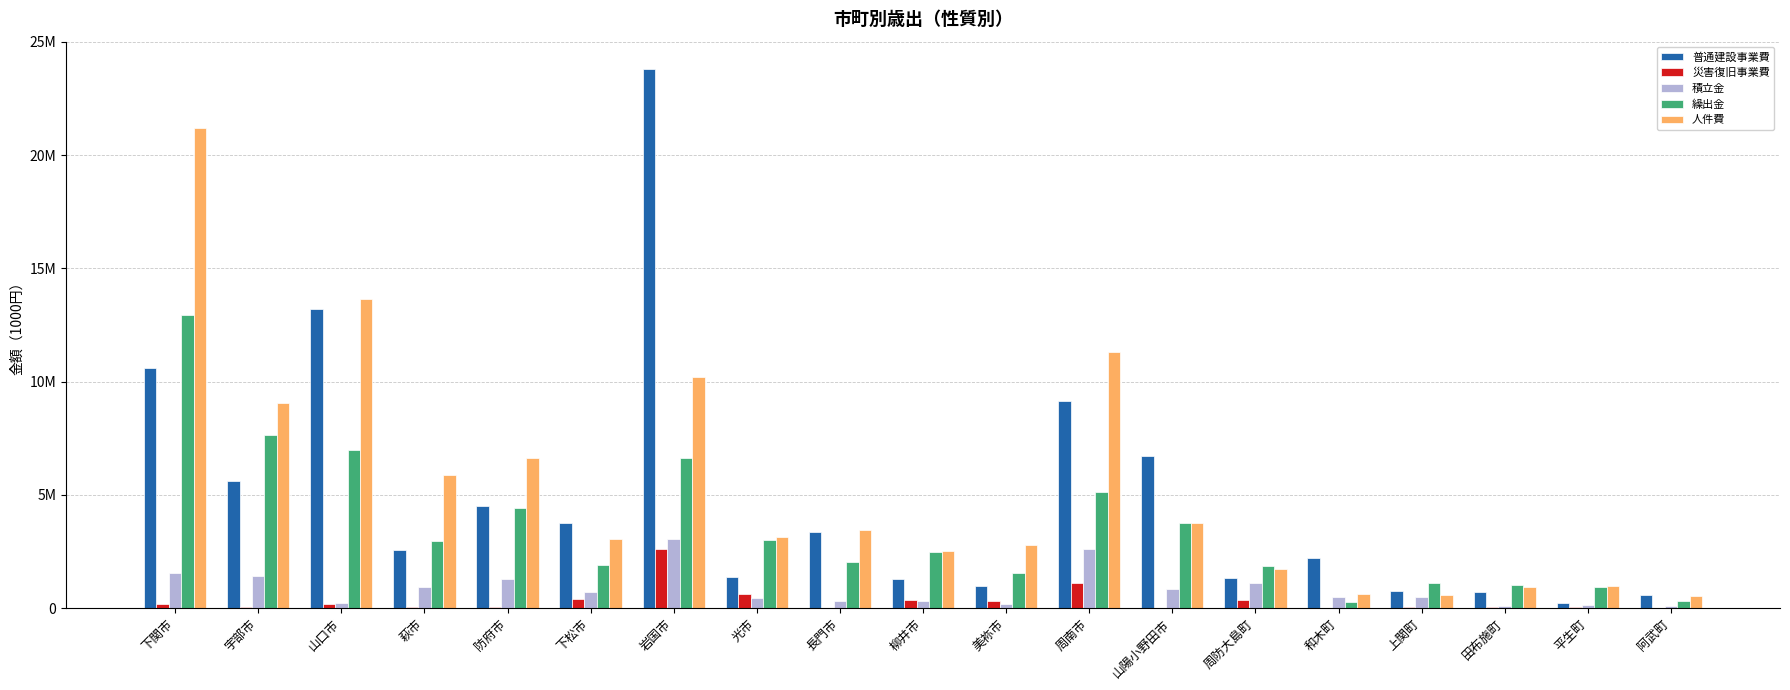

At which category does the chart reach its minimum across all series?

和木町